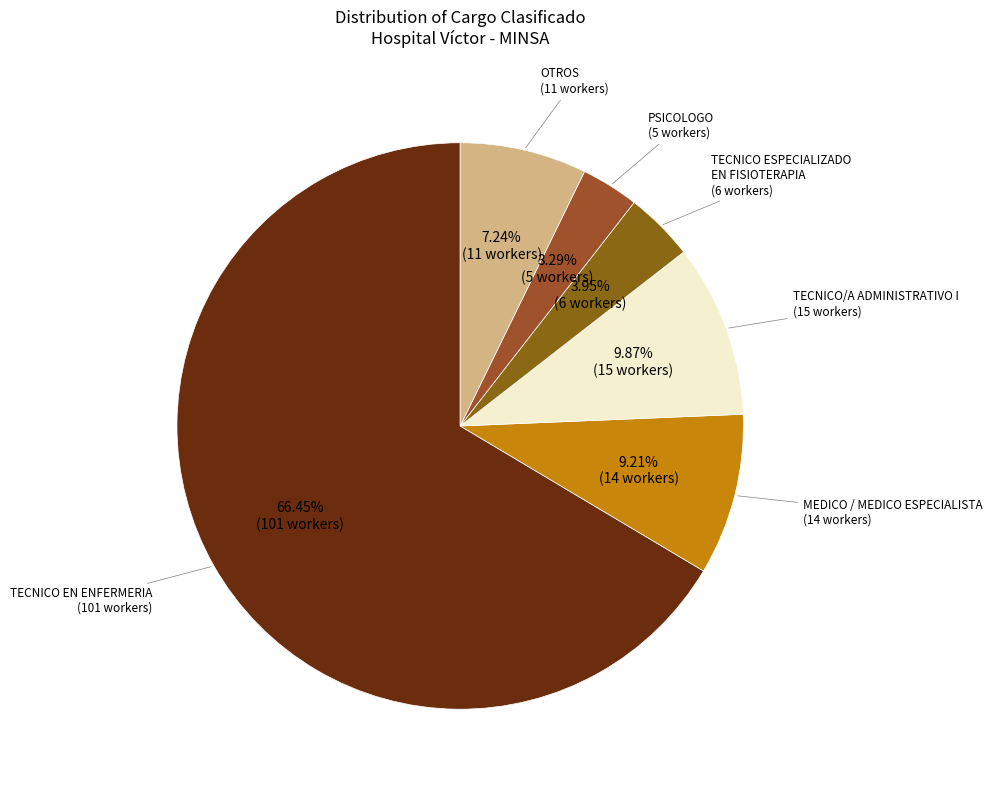

Does any single category account for the majority?

Yes